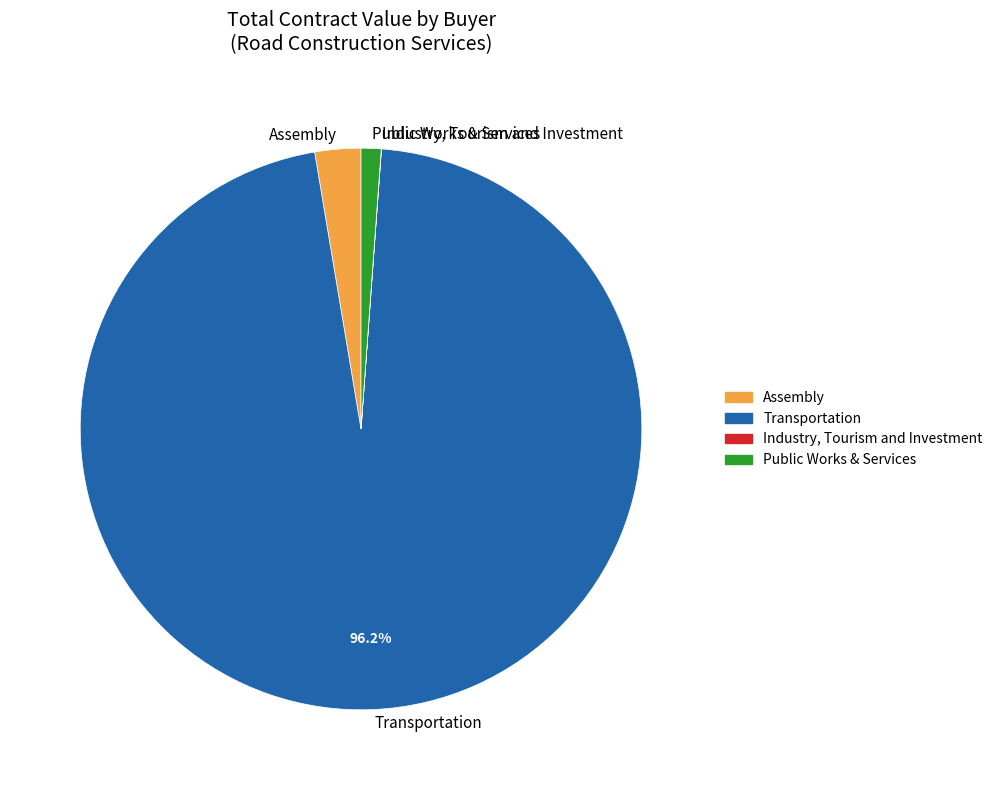

Which category has the biggest portion of the pie?

Transportation